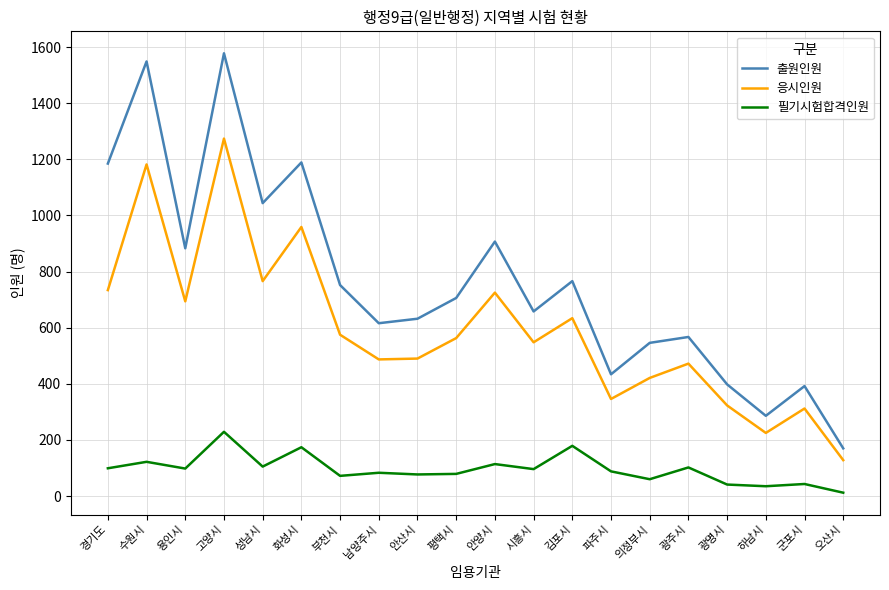

Read the 필기시험합격인원 value at 남양주시, to the nearest 10.

80